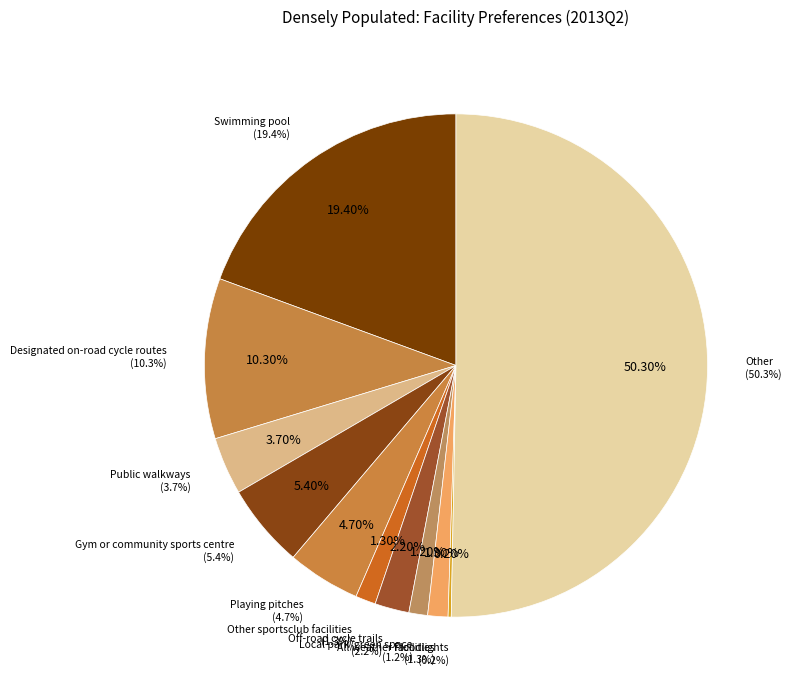

How much of the chart is everything except Other?

49.7%